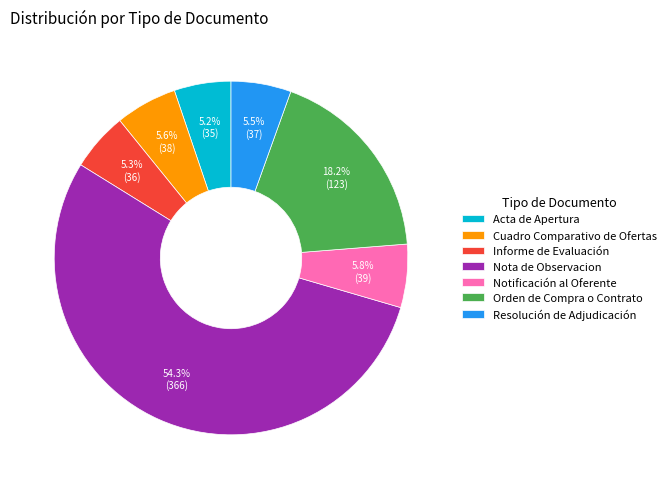

To the nearest percent, what is the combined percentage of Nota de Observacion and Orden de Compra o Contrato?

73%